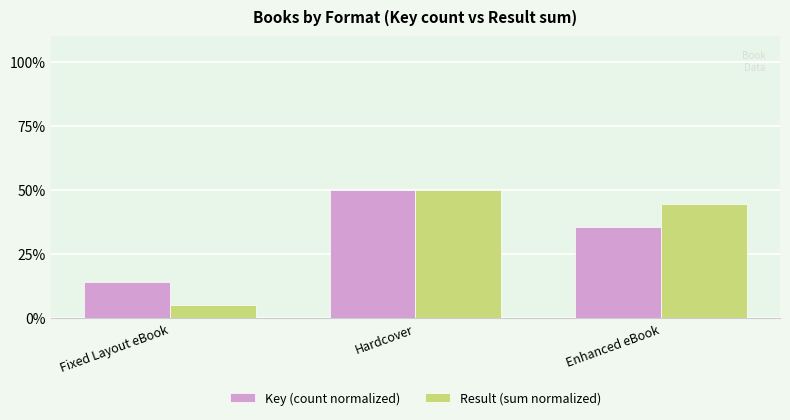

True or false: Key (count normalized) has a value of 16.8 at Enhanced eBook.

False